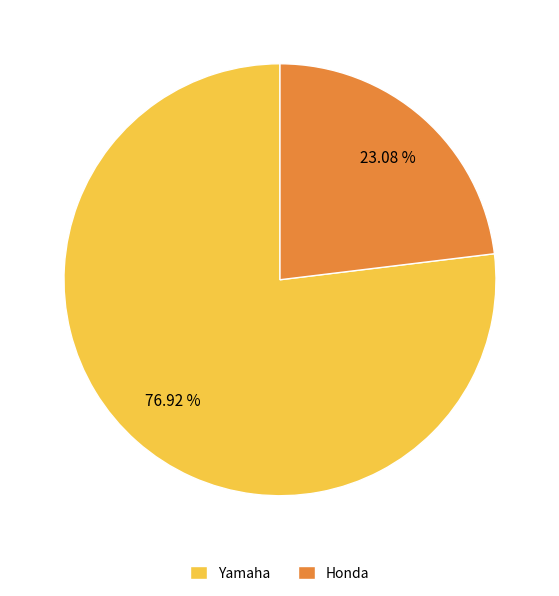

Is it true that Yamaha is 99% of the pie?

False